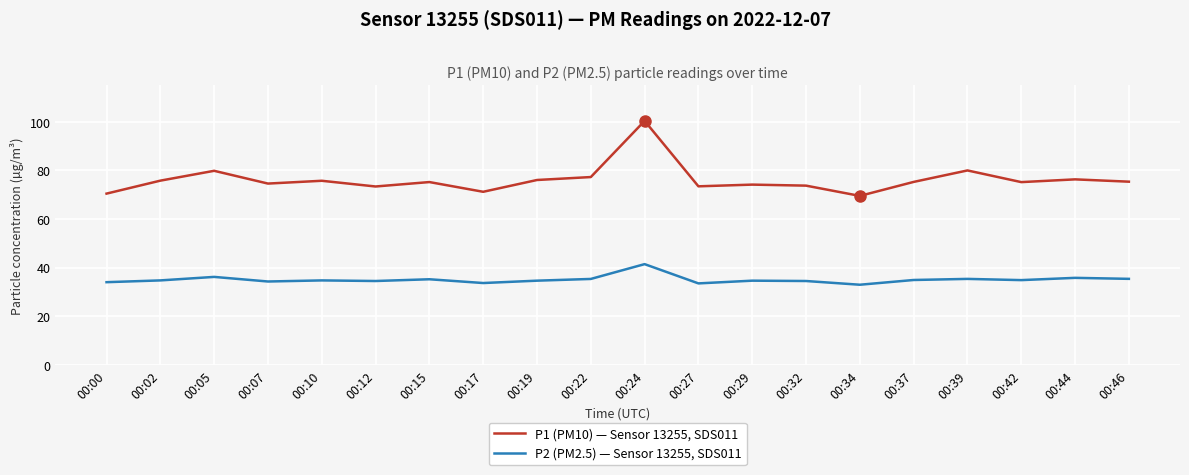

True or false: P1 (PM10) — Sensor 13255, SDS011 has a value of 42.1 at 00:19.

False